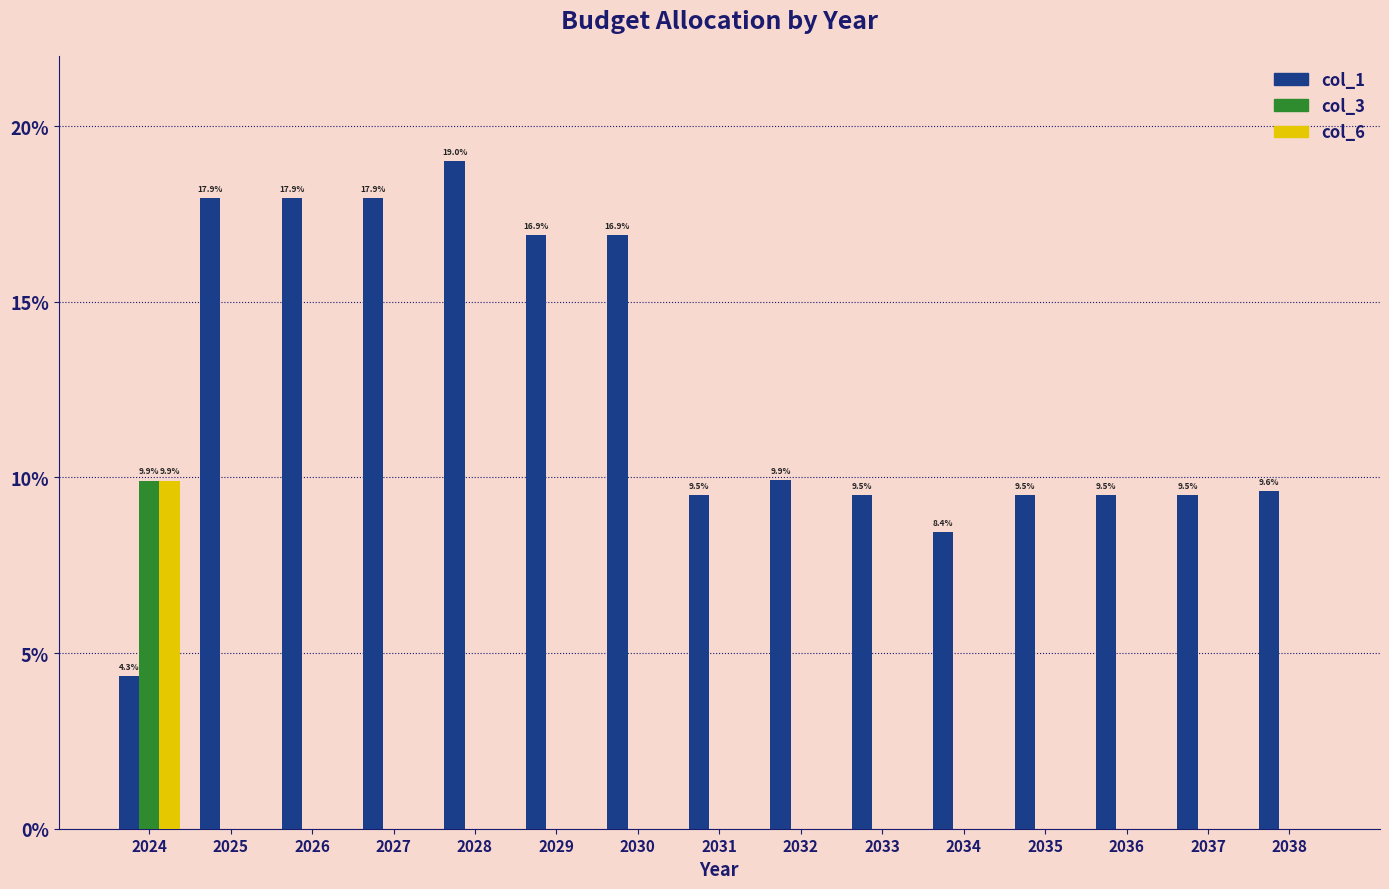

Which series changed the most between 2024 and 2029?

col_1